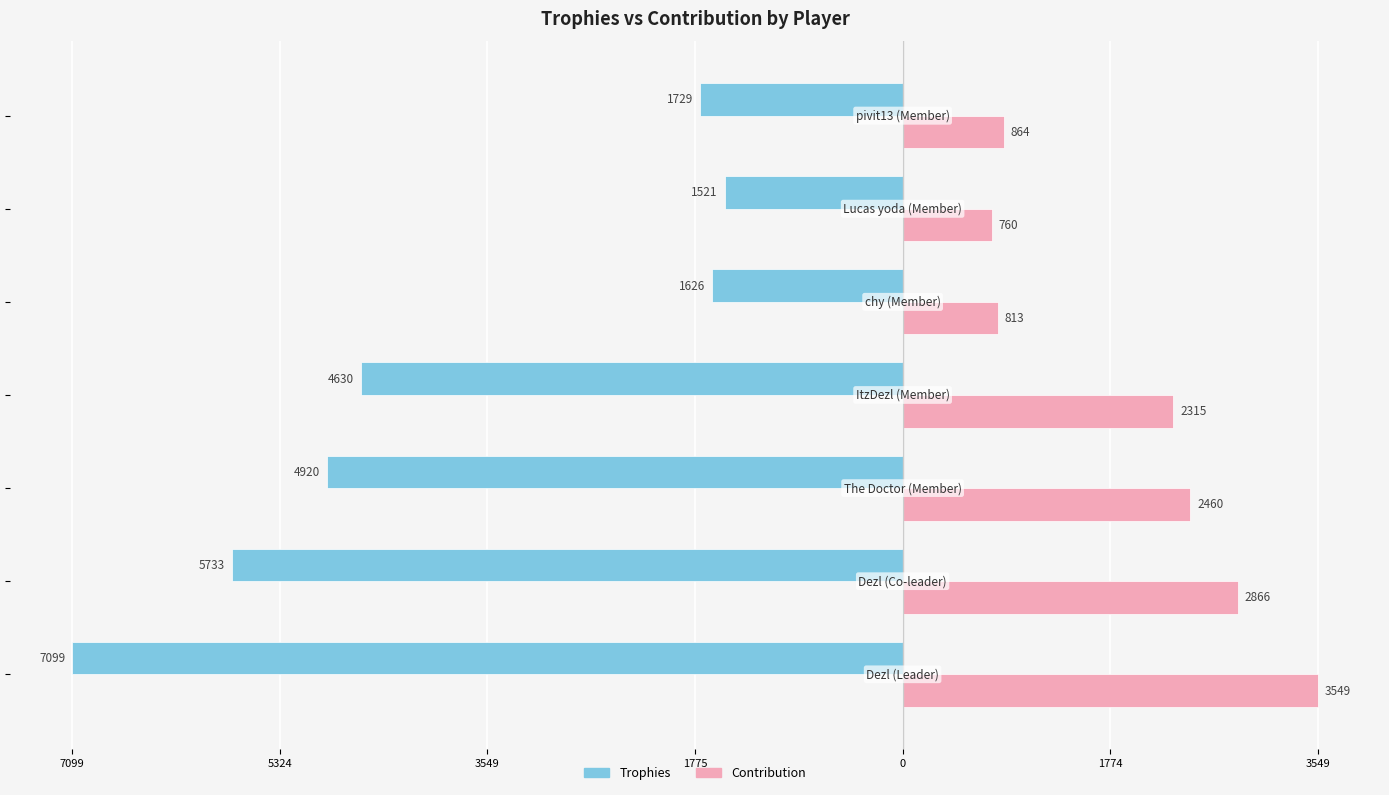

What are all the series names shown in the legend?

Trophies, Contribution